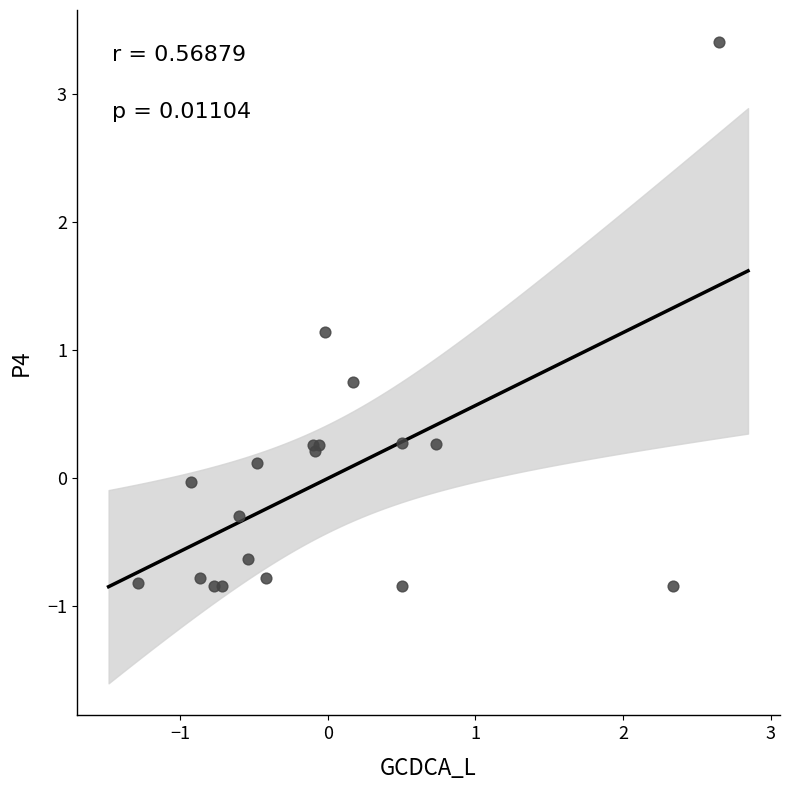

What Y value in the scatter plot is closest to 1?

1.1